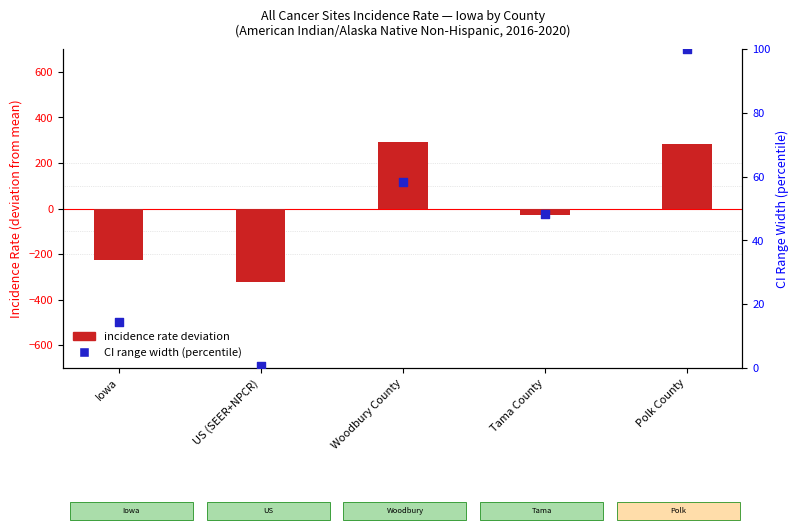

At which category is the sum across all series the highest?

Polk County